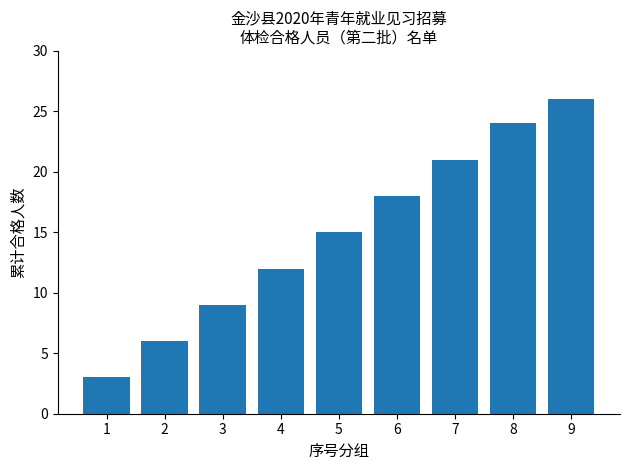

What is the difference between the maximum and minimum values?

23